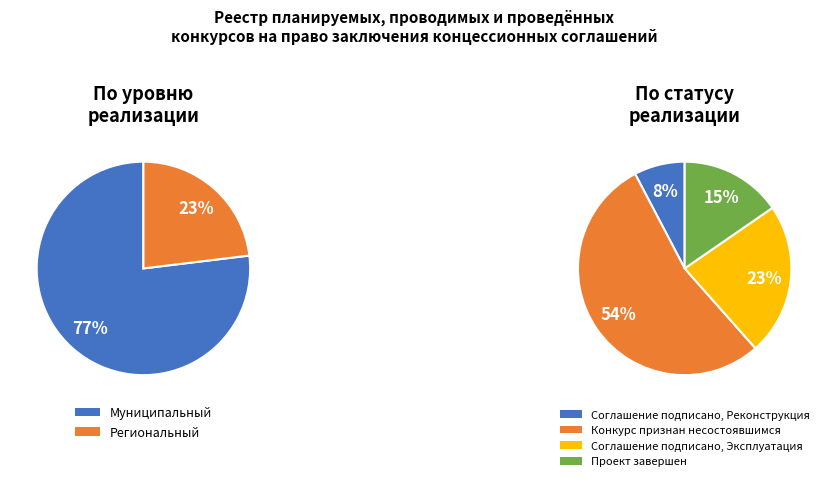

What percentage is the Региональный slice, to the nearest percent?

23%